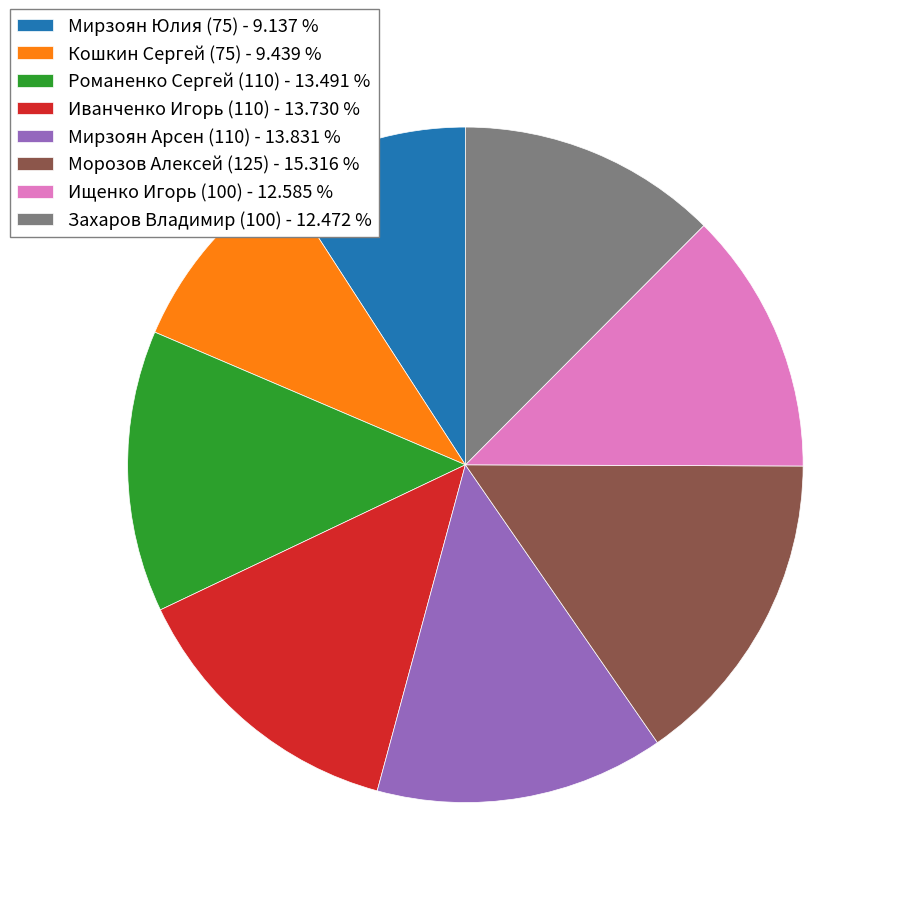

Does any single category account for the majority?

No